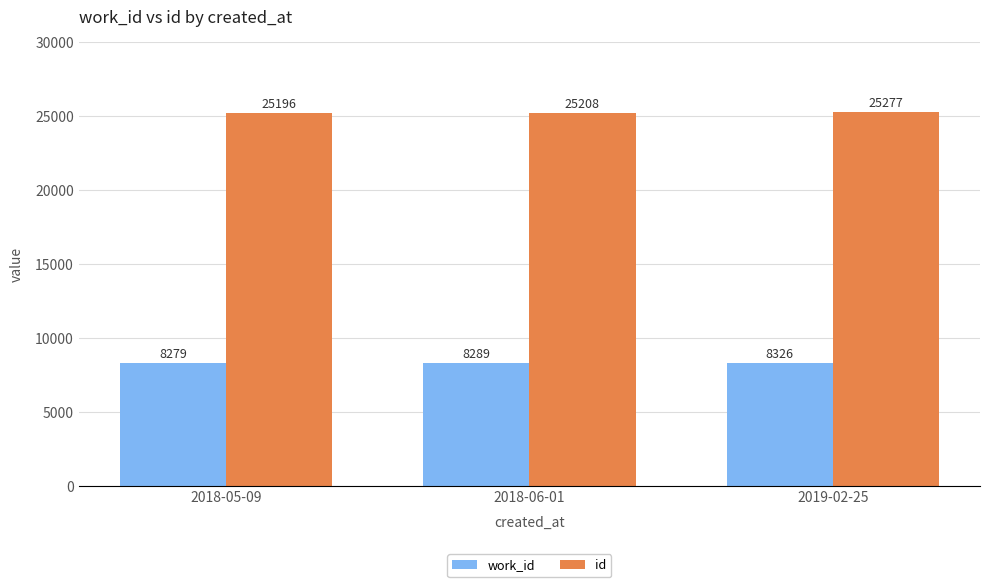

True or false: work_id has a value of 14545 at 2018-05-09.

False